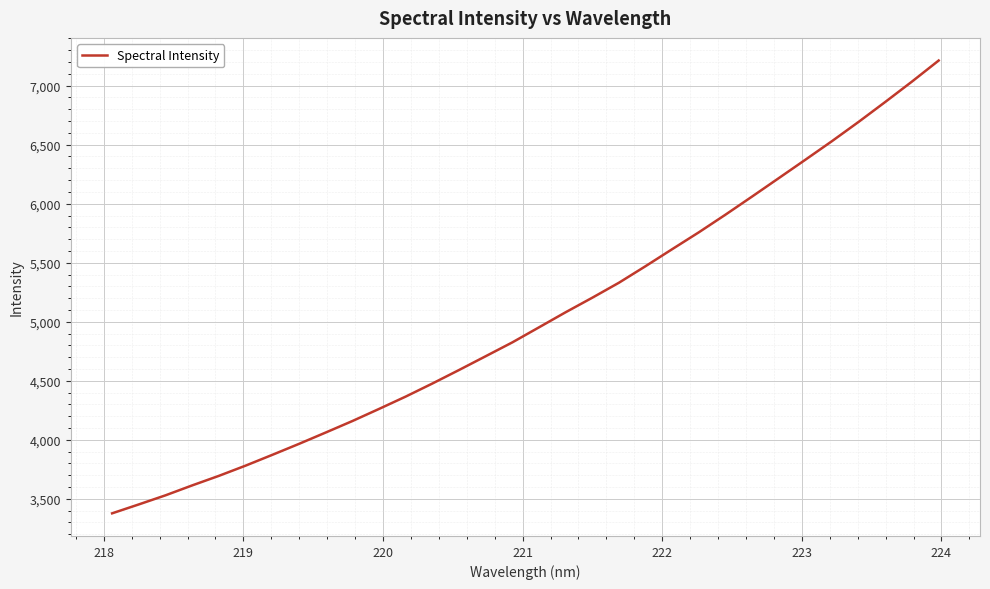

Reading right to left, what are all the values shown in this chart?

7212.6	7034.8	6862.7	6694.0	6530.8	6373.1	6217.0	6061.3	5907.6	5758.2	5615.3	5471.2	5330.8	5203.8	5080.7	4952.8	4825.4	4708.1	4591.3	4476.8	4366.2	4261.5	4158.9	4061.6	3965.6	3872.6	3781.3	3694.9	3614.1	3530.0	3453.0	3377.5